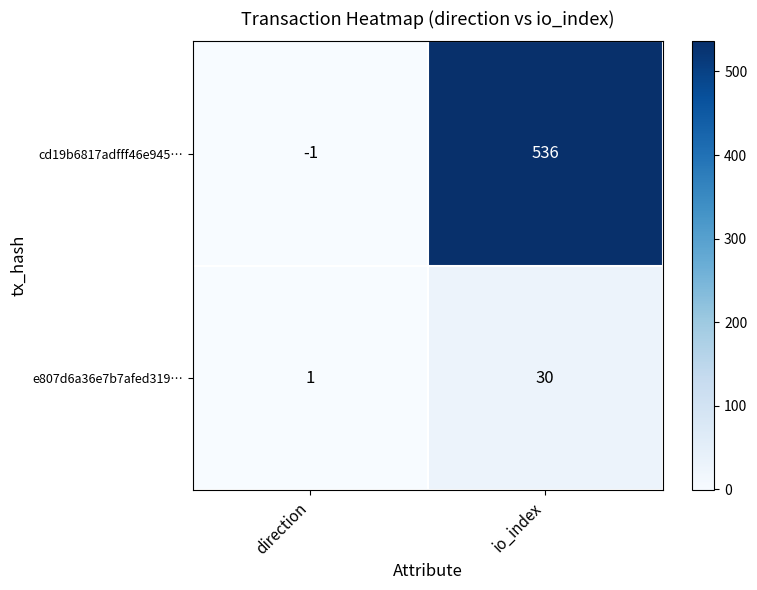

What is the maximum value for cd19b6817adfff46e945…?

536